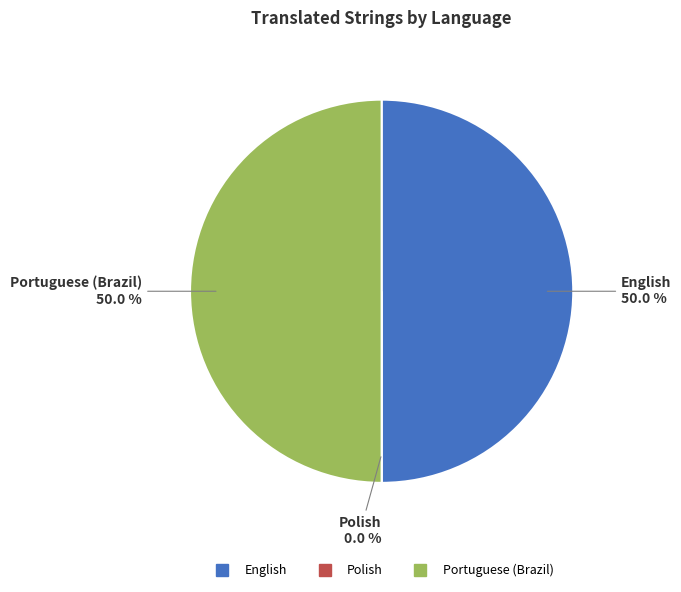

To the nearest percent, what is the difference between the largest and smallest slice percentages?

50%